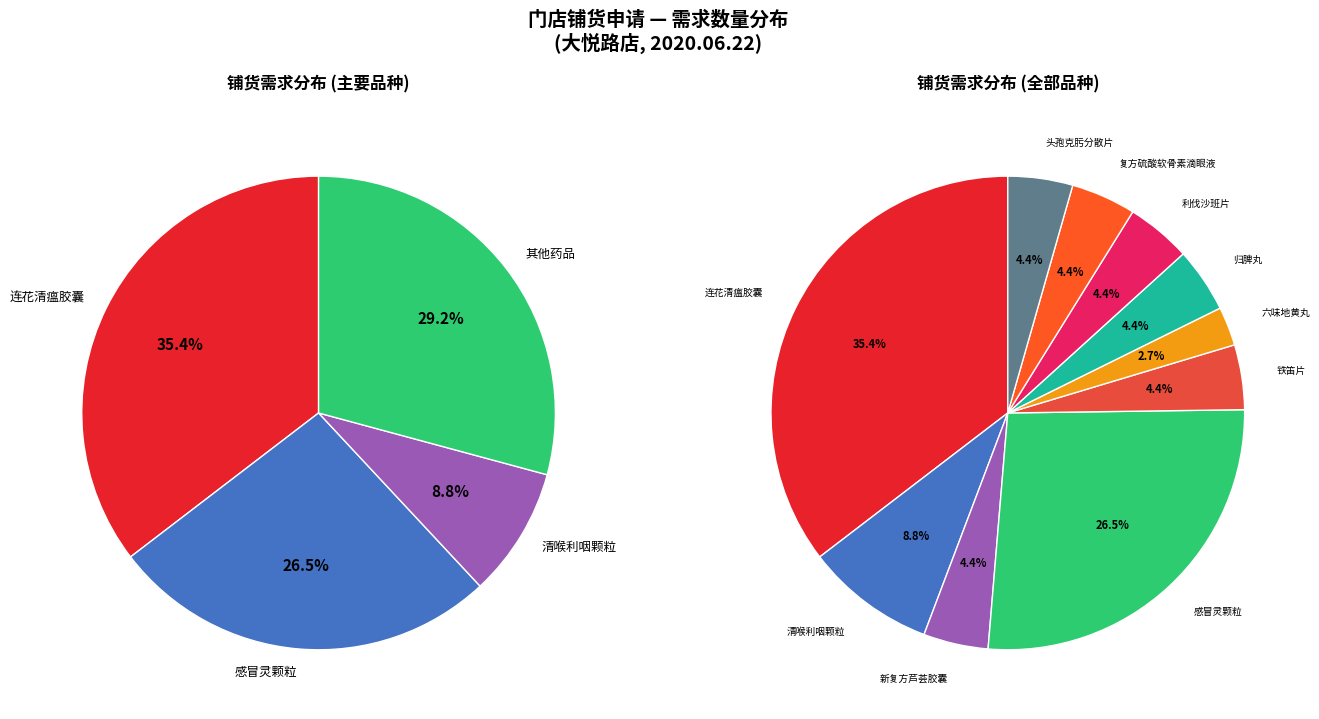

What percentage is the 头孢克肟分散片 slice, to the nearest percent?

4%